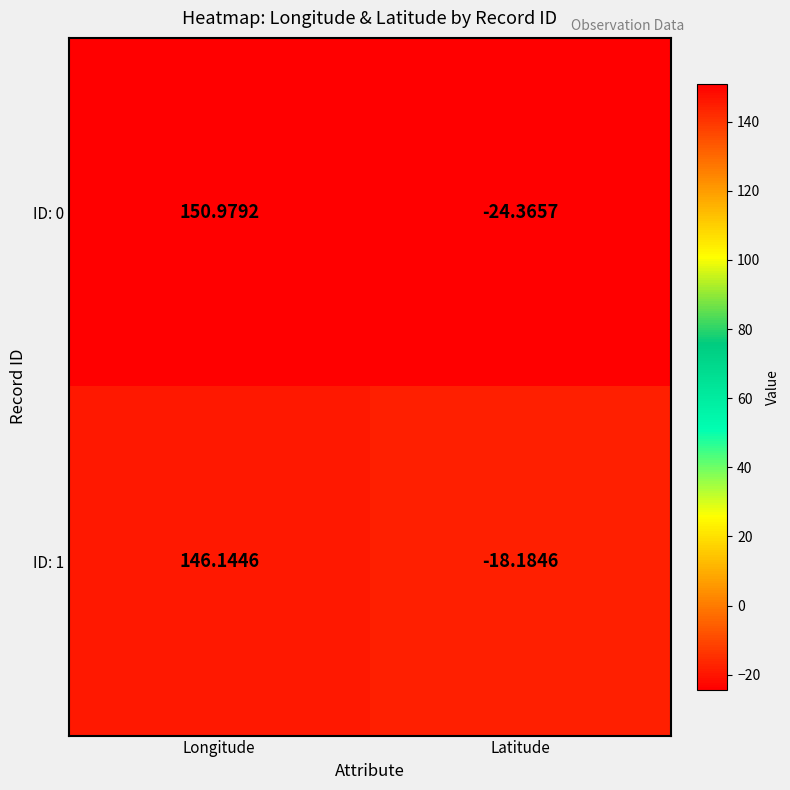

What is the greatest value displayed?

151.0